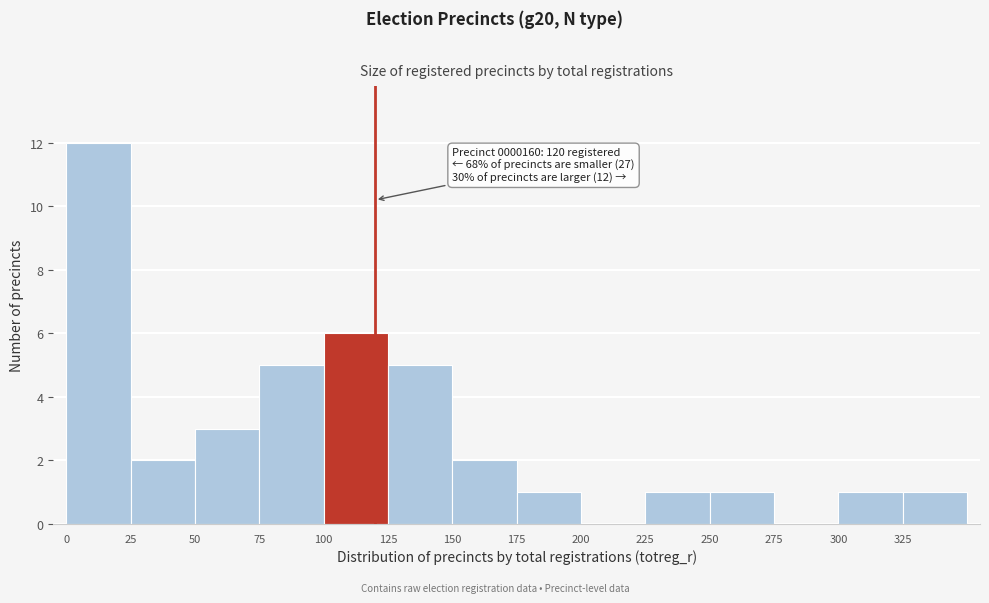

Which range on the x-axis has the tallest bar?

0 to 25